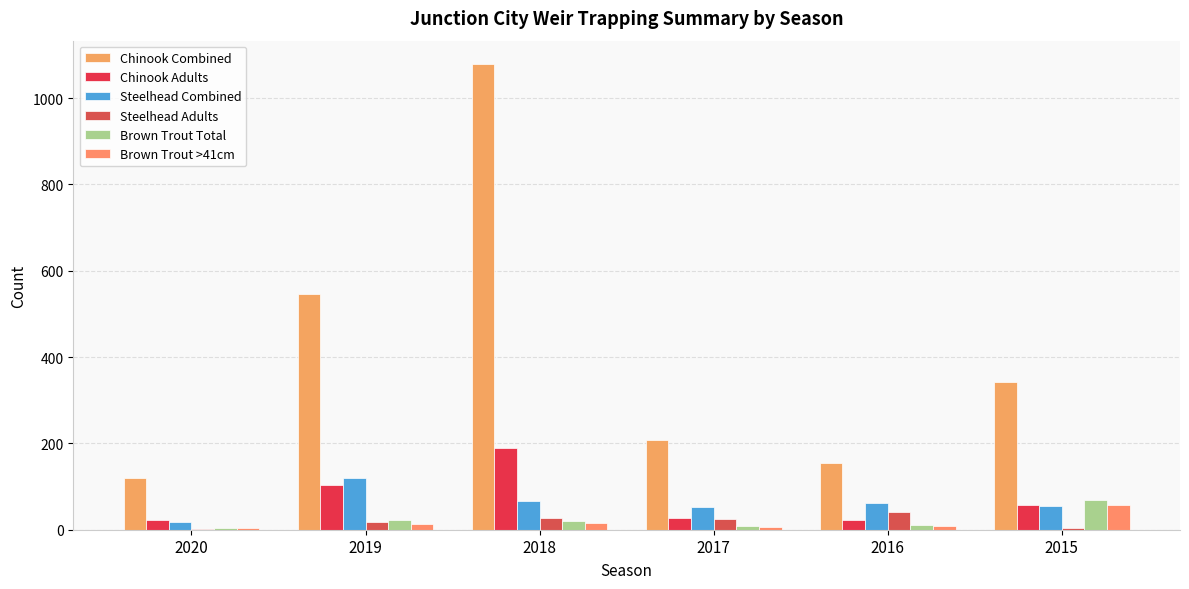

What is the minimum value for Chinook Combined?

120